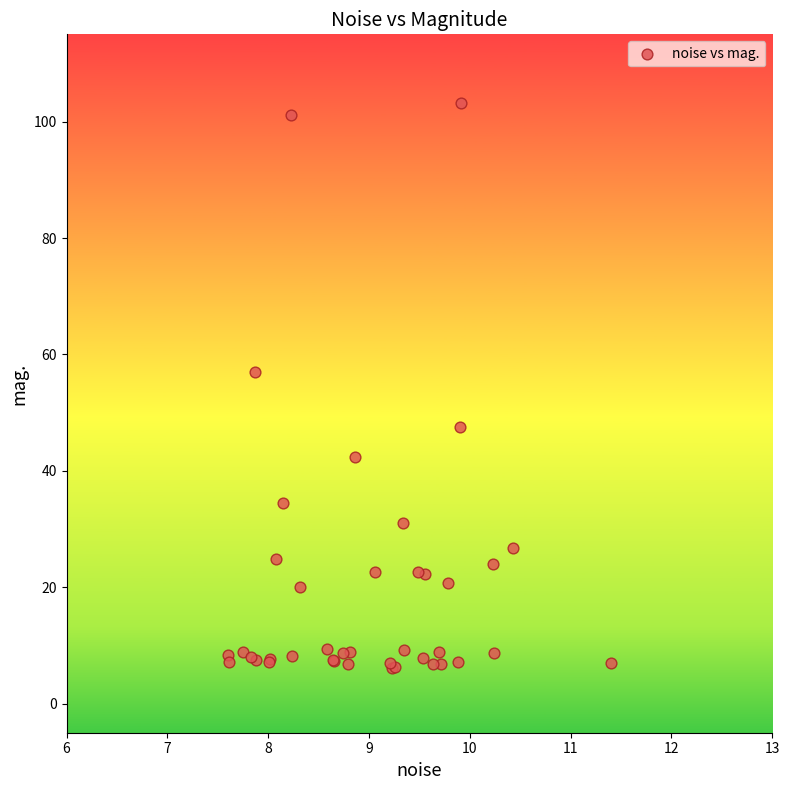

What Y value in the scatter plot is closest to 54?

56.9